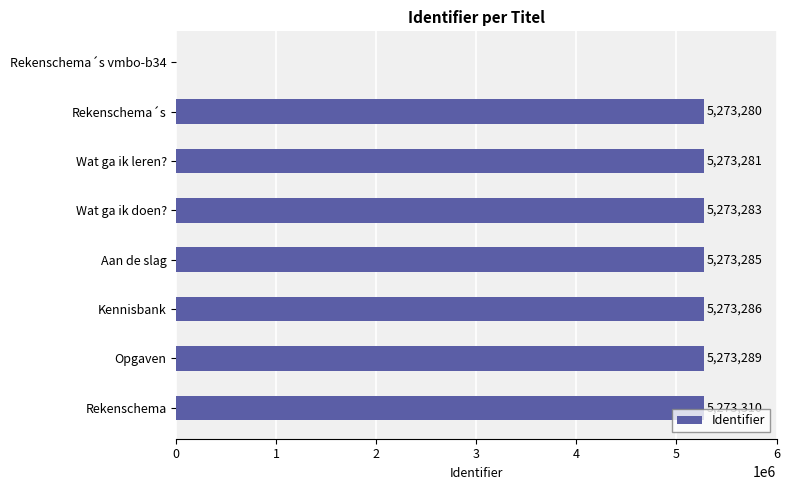

Reading top to bottom, extract all data points from this chart.

Rekenschema´s vmbo-b34=0	Rekenschema´s=5273280	Wat ga ik leren?=5273281	Wat ga ik doen?=5273283	Aan de slag=5273285	Kennisbank=5273286	Opgaven=5273289	Rekenschema=5273310